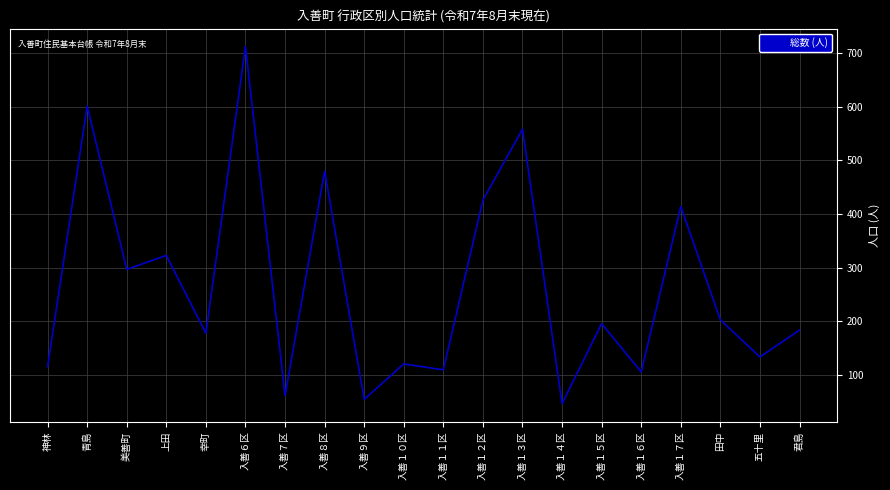

At which label does the data first exceed 196?

青島